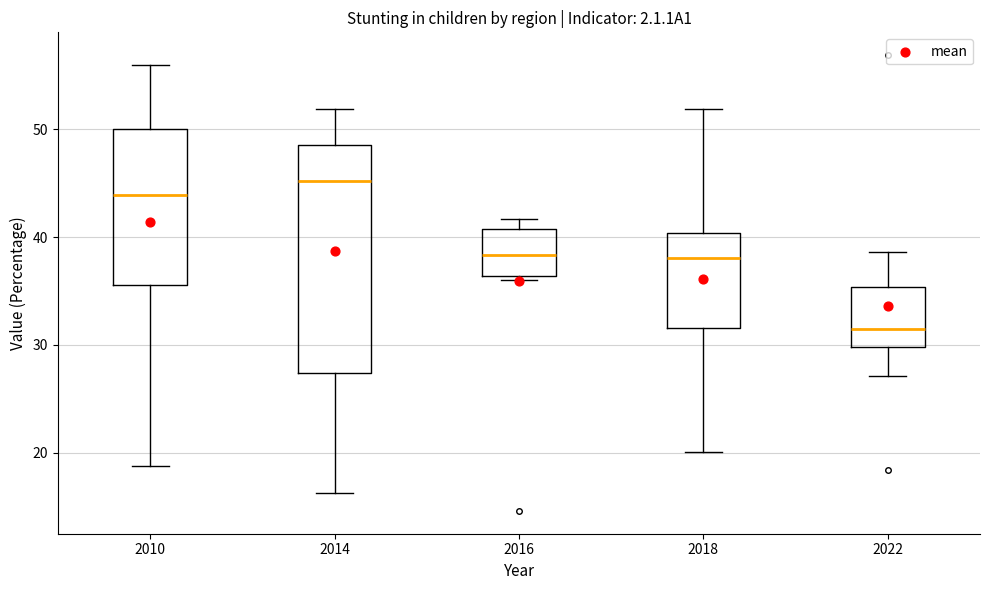

Which box's median line is the highest?

2014